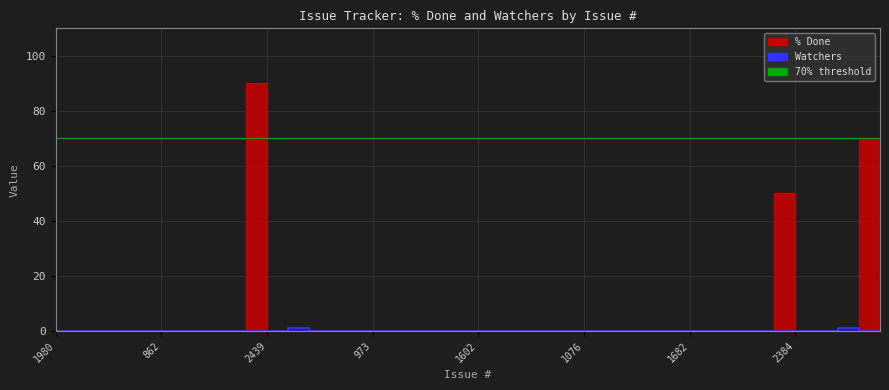

What is the difference between the maximum and second lowest values in the Watchers series?

1